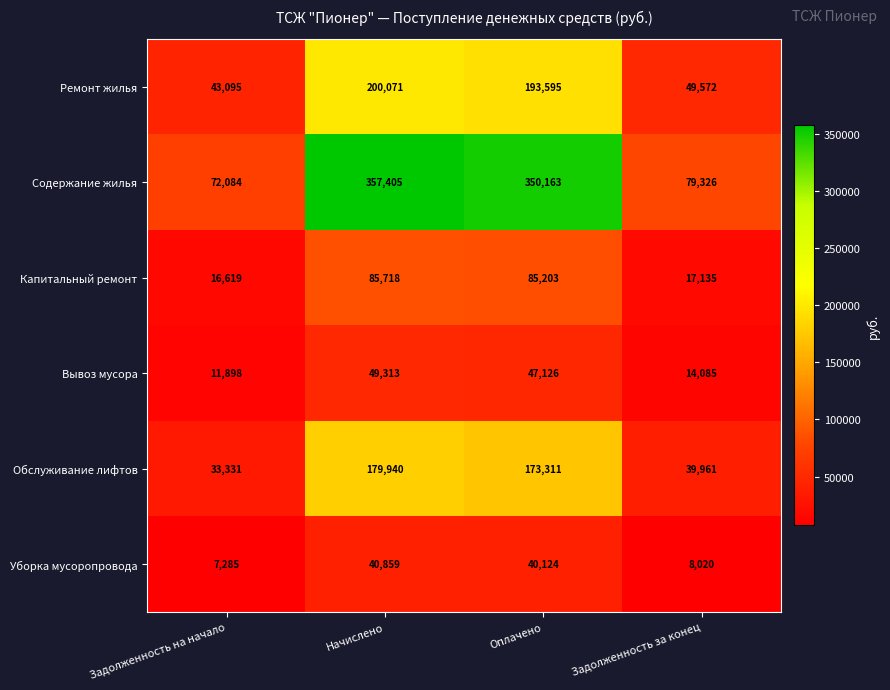

How many data points does each series have?

4